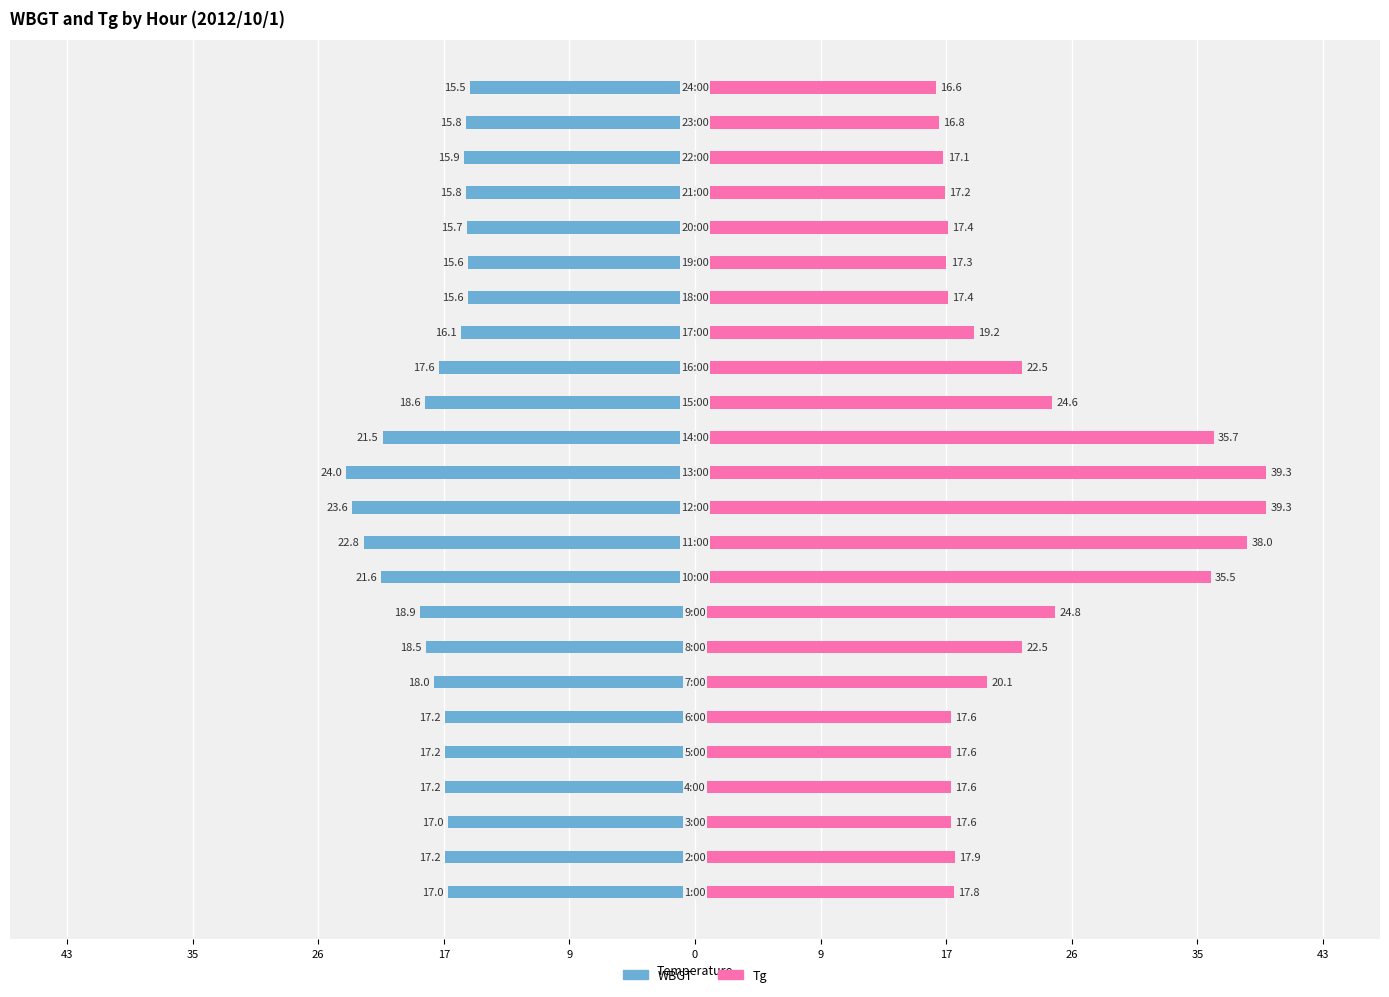

What is the lowest value of the Tg series?

16.6